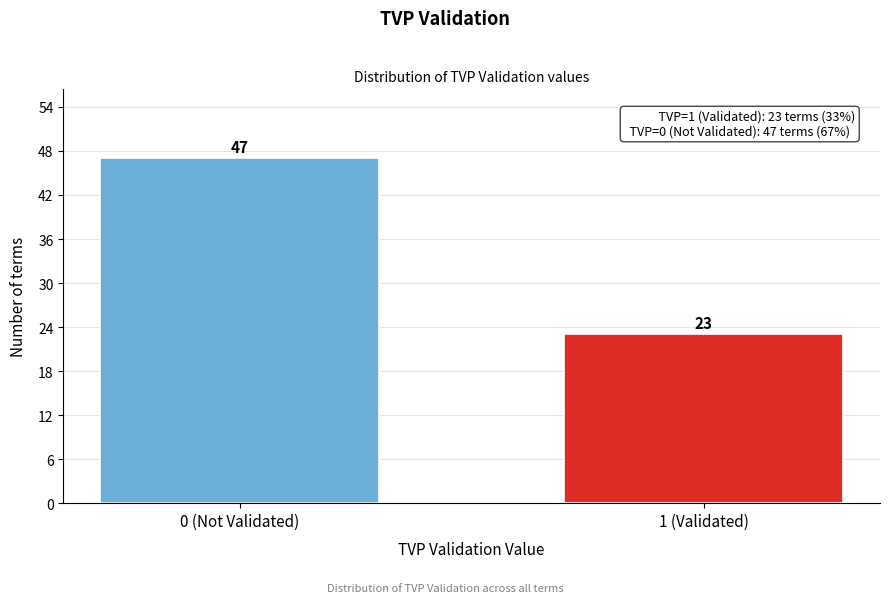

Reading right to left, what are all the values shown in this chart?

23	47